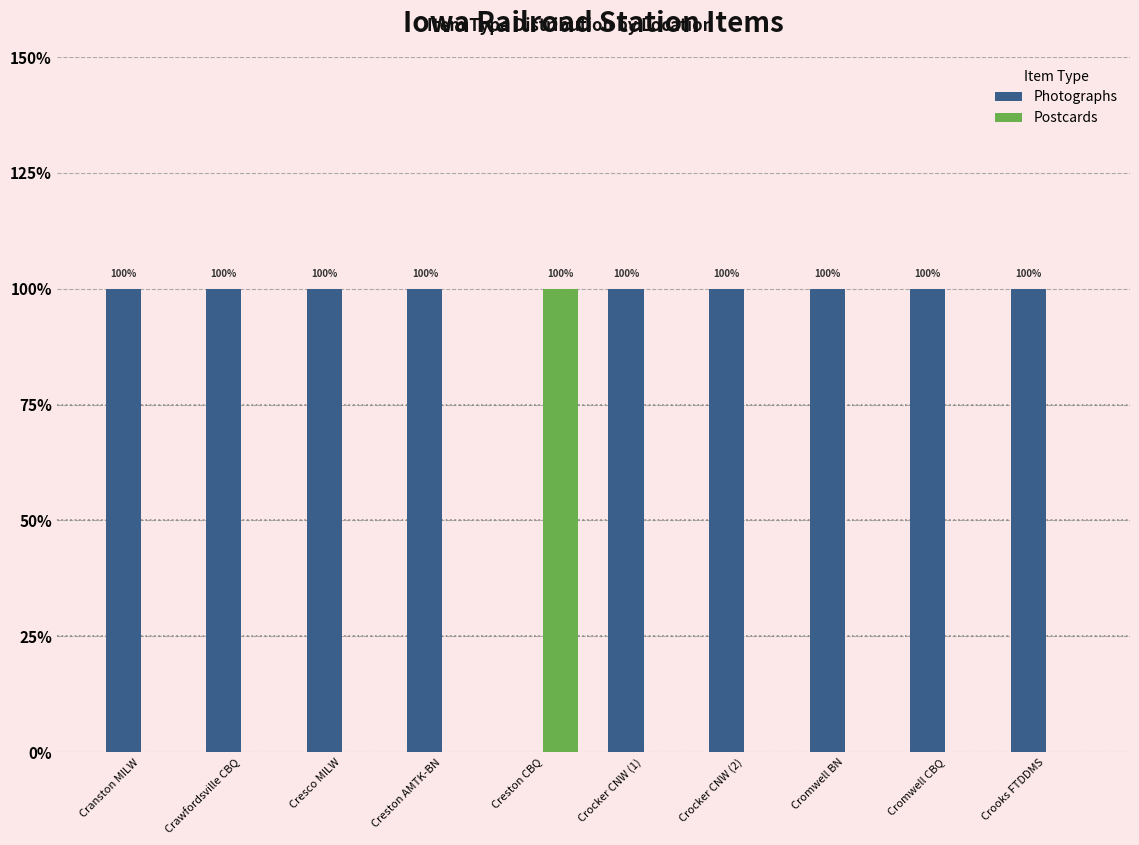

Is it true that Photographs equals 1 at Cresco MILW?

True